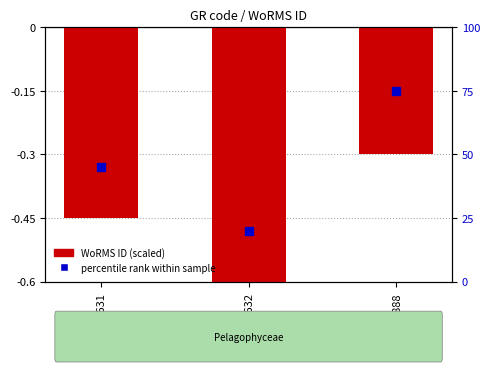

Which series contains the highest Y value?

percentile rank within sample